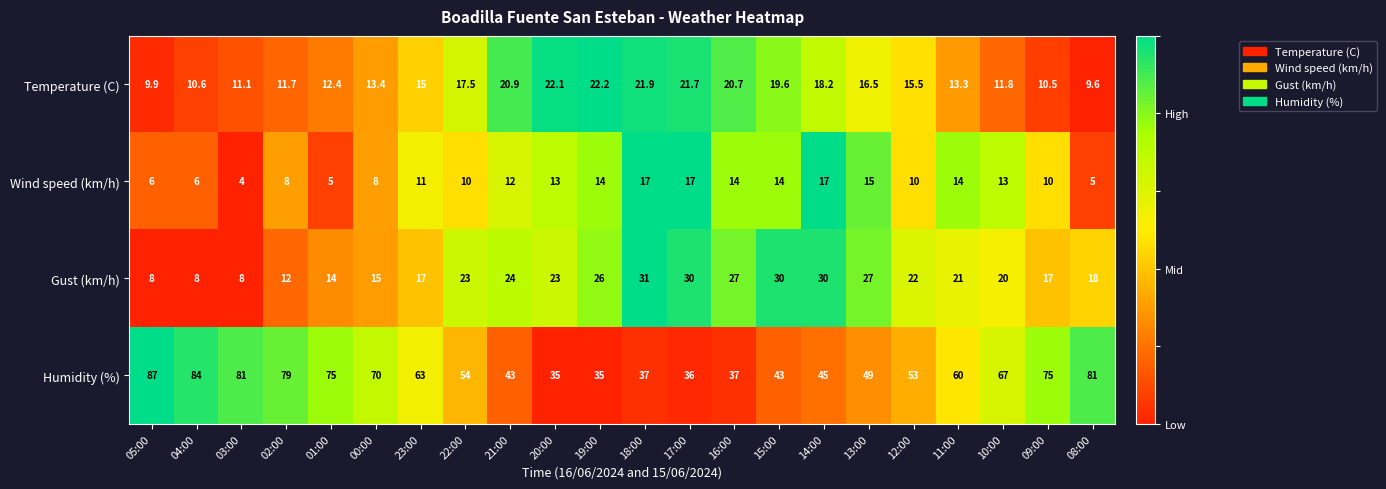

Count the number of data series in this chart.

4